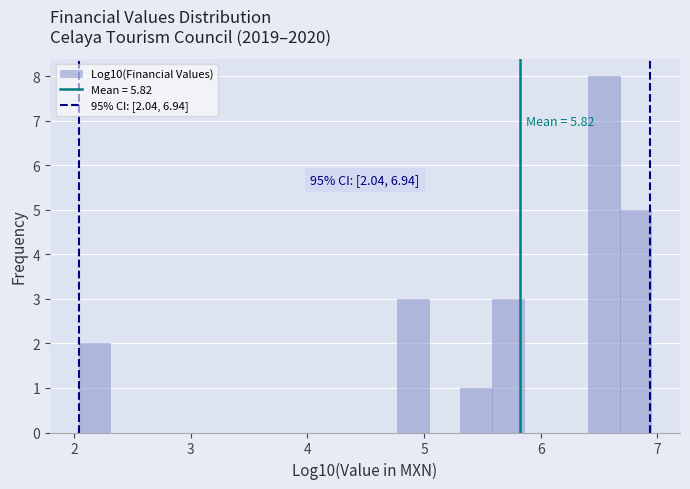

Around what value on the x-axis is the tallest bar? Give the approximate position of its centre, as read against the axis.

6.5